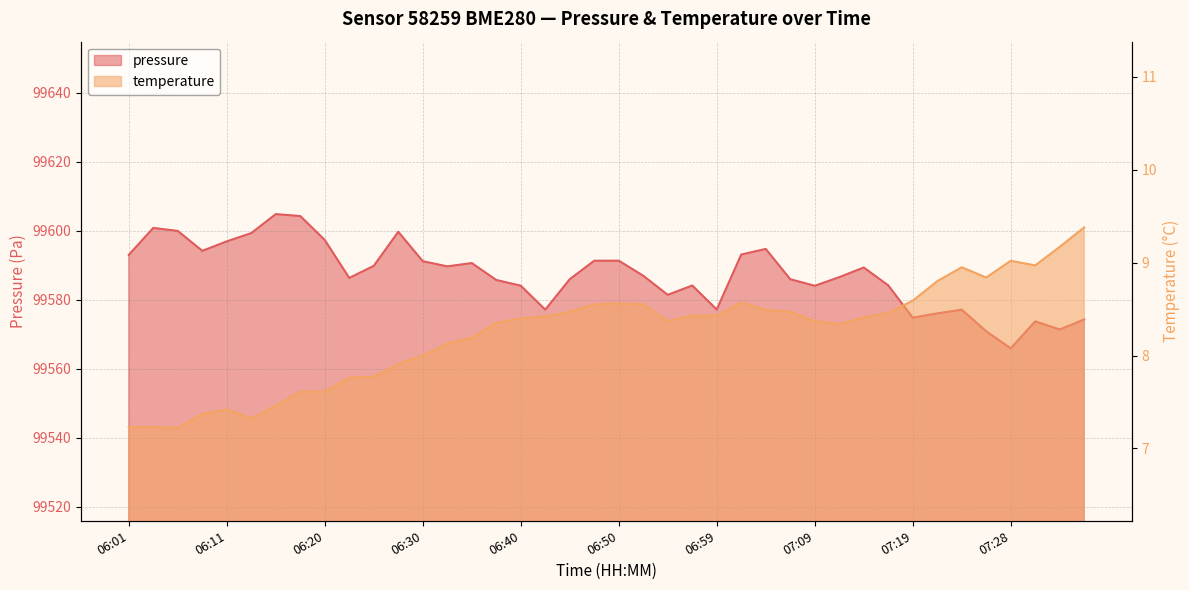

Which category has the lowest value in the pressure series?

07:28